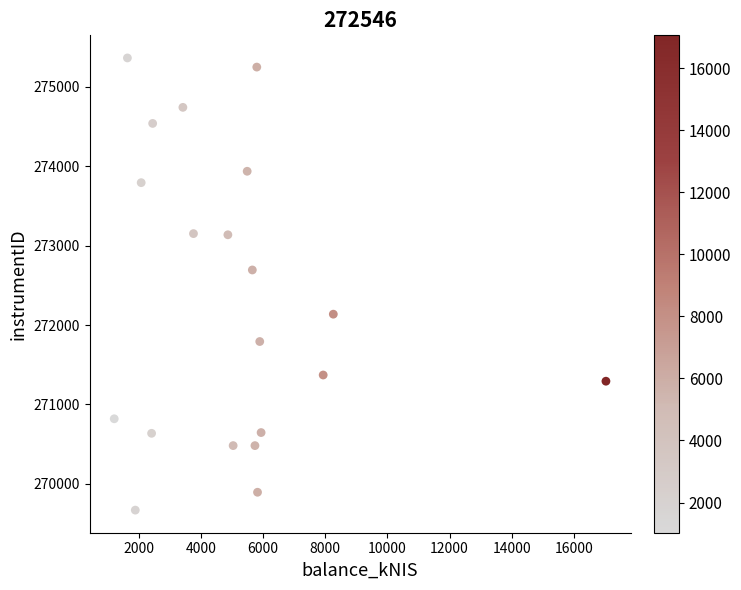

What Y value in the scatter plot is closest to 272517?

272694.5